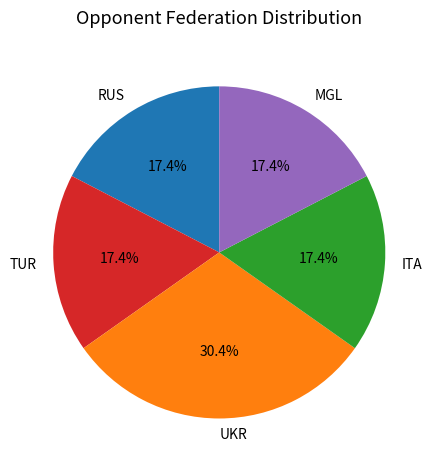

Between UKR and ITA, which is larger?

UKR